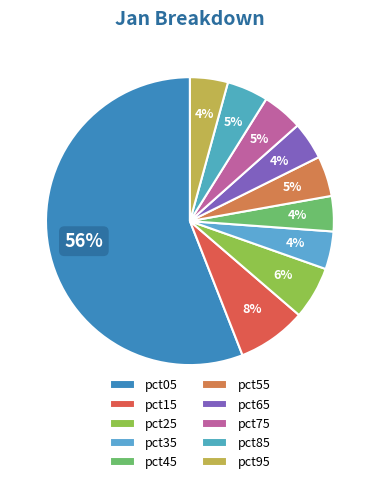

Which slice is the largest?

pct05